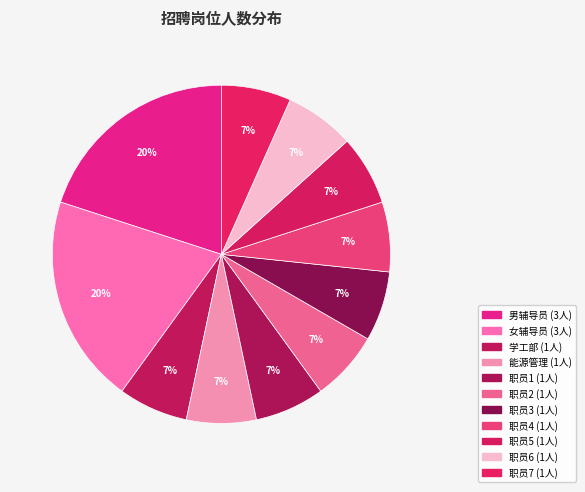

Is there a majority slice in this chart?

No